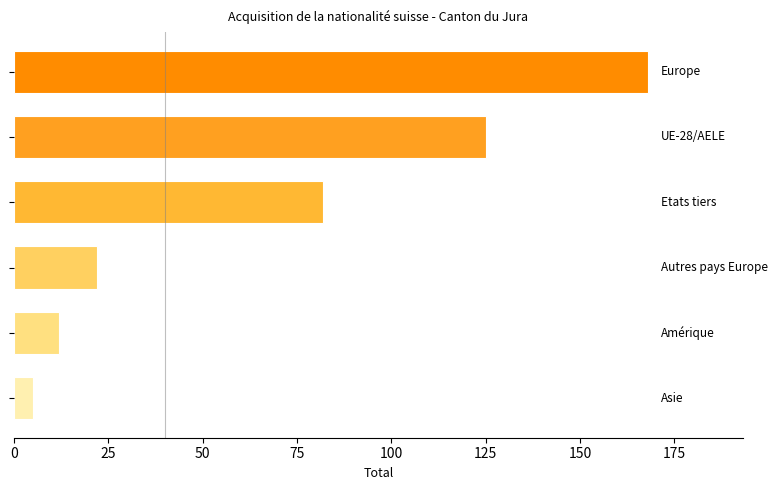

Count the number of data series in this chart.

1